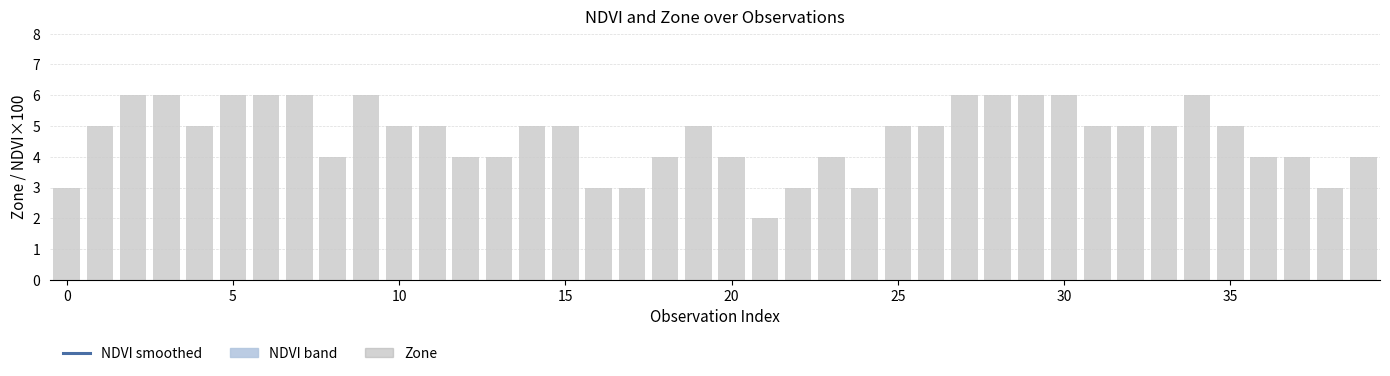

How many values in the Zone series exceed 5?

11